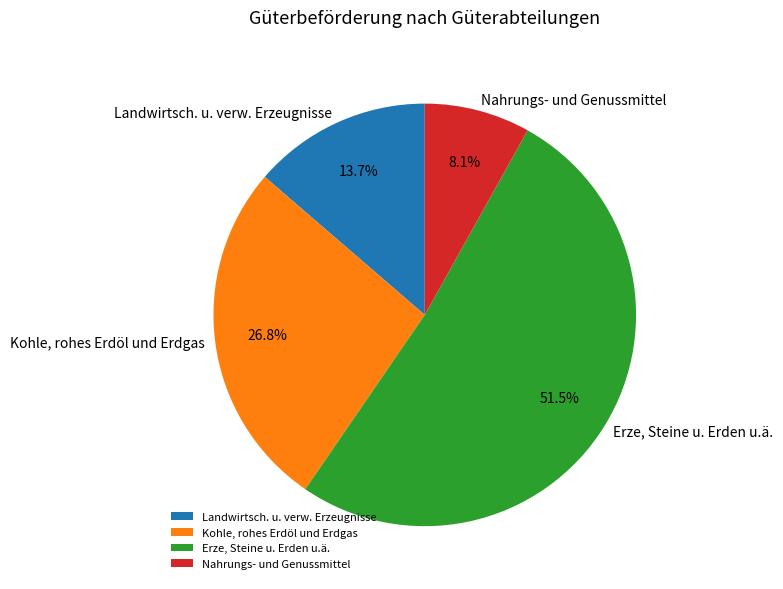

Does Landwirtsch. u. verw. Erzeugnisse represent more than half of the total?

No